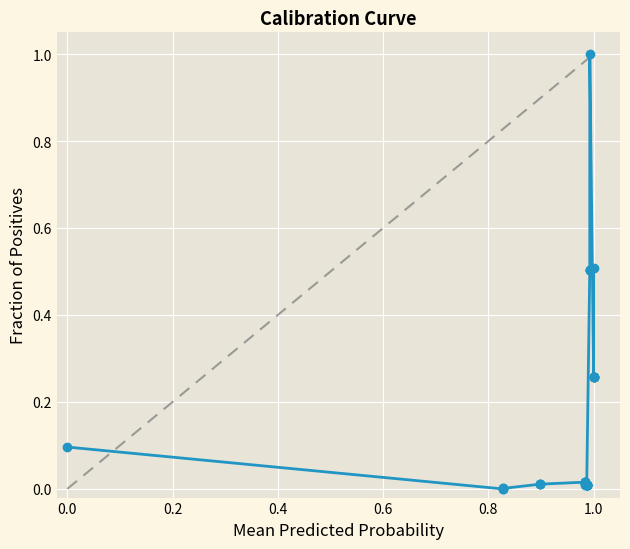

What is the greatest value displayed?

1.0